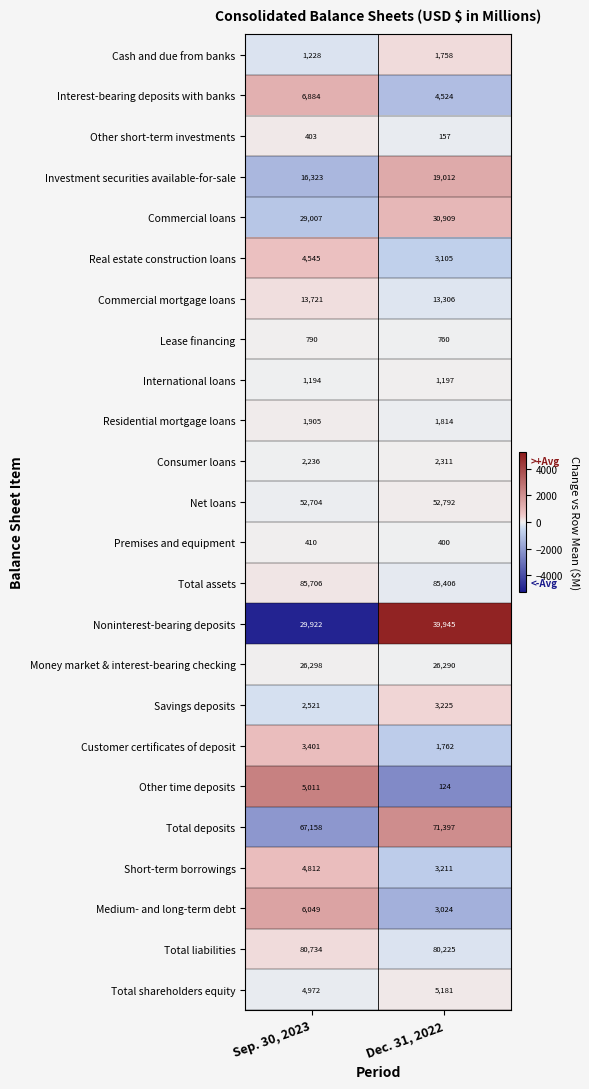

What value does the Total deposits series have at Sep. 30, 2023?

67158